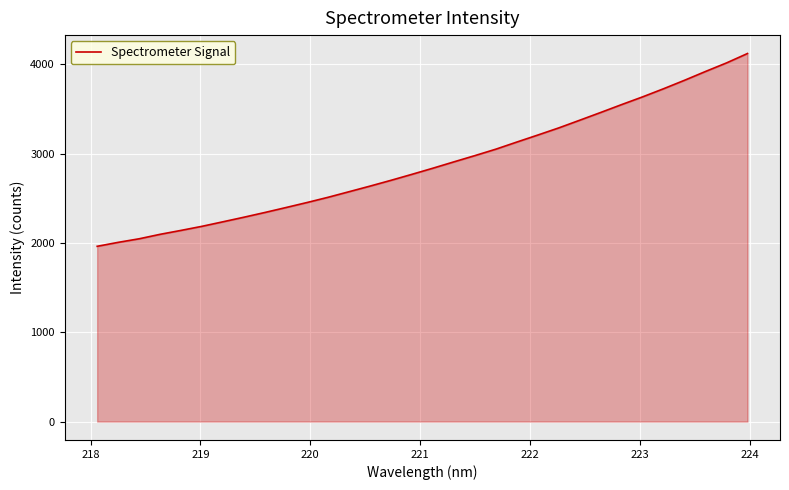

What is the greatest value displayed?

4119.3